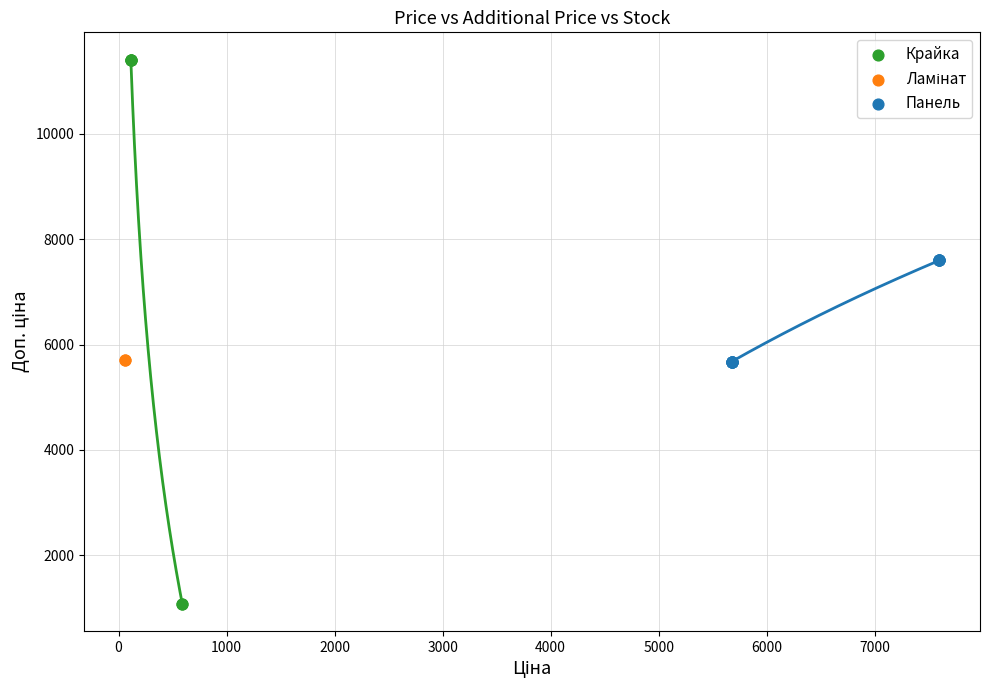

Which series reaches the minimum Y coordinate?

Крайка